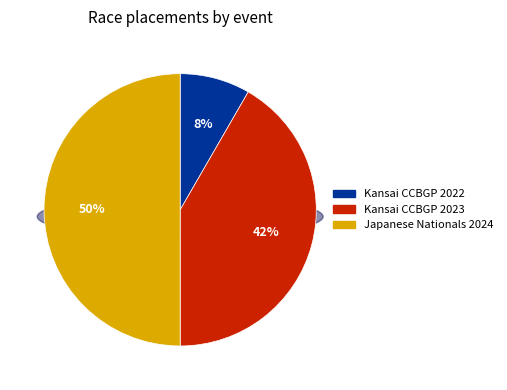

Does any single category account for the majority?

No